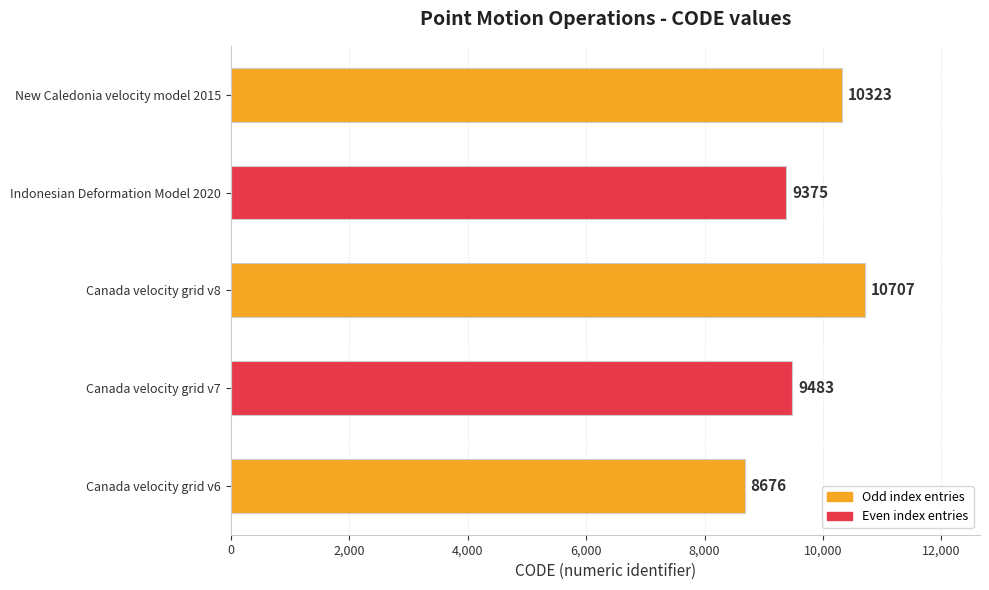

Which has a higher value, Canada velocity grid v8 or Canada velocity grid v7?

Canada velocity grid v8